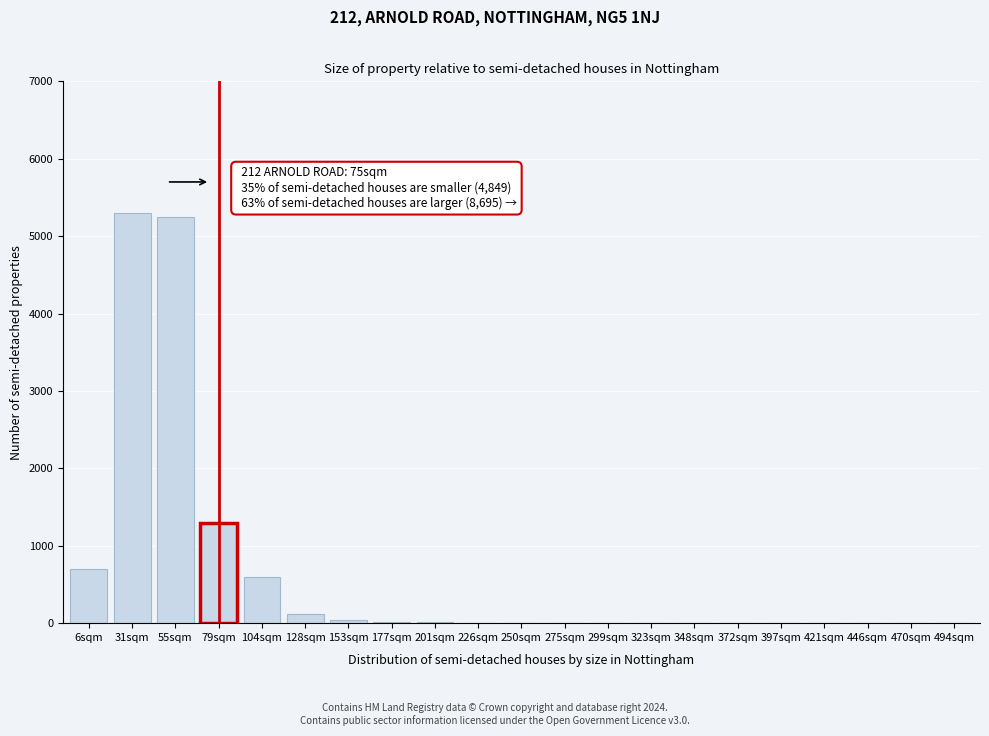

What is the sum of all values?

13360